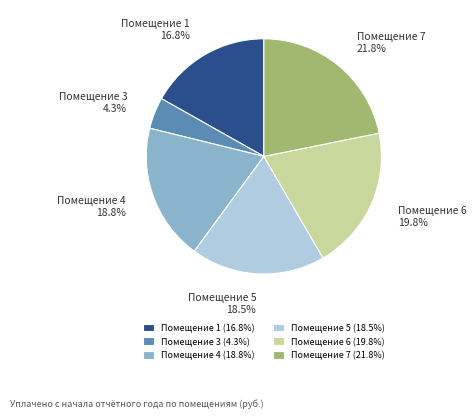

Is there any slice that represents more than half of the pie?

No